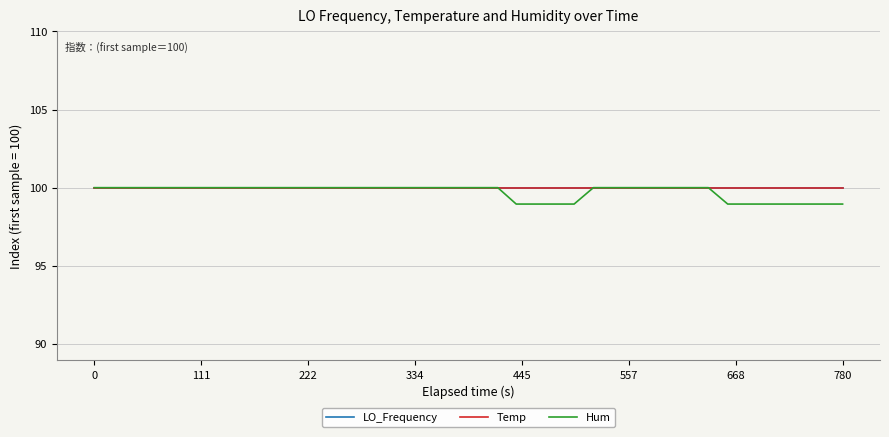

What is the minimum value shown in the chart?

98.9